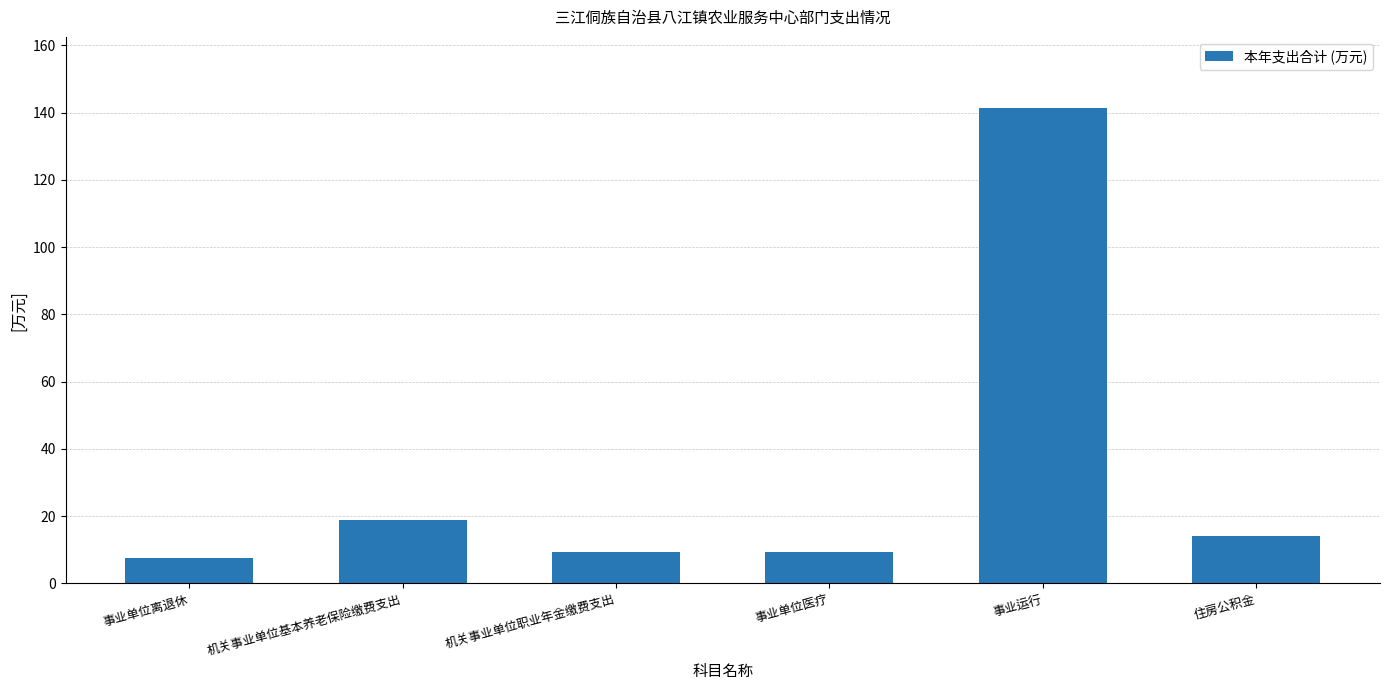

How many distinct data groups are displayed?

1